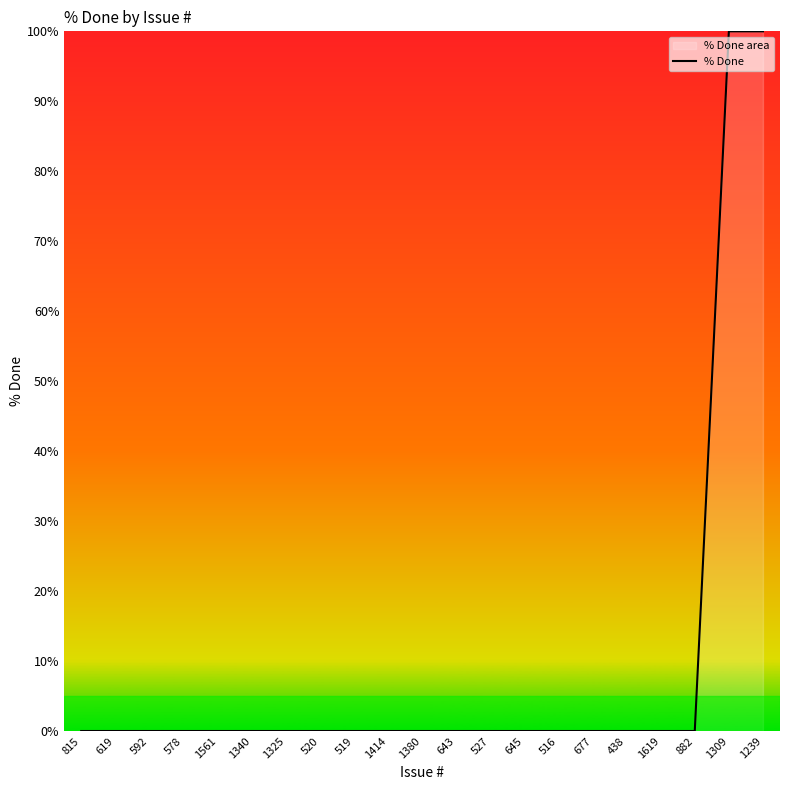

List the labels in order of value, smallest first.

815, 619, 592, 578, 1561, 1340, 1325, 520, 519, 1414, 1380, 643, 527, 645, 516, 677, 438, 1619, 882, 1309, 1239